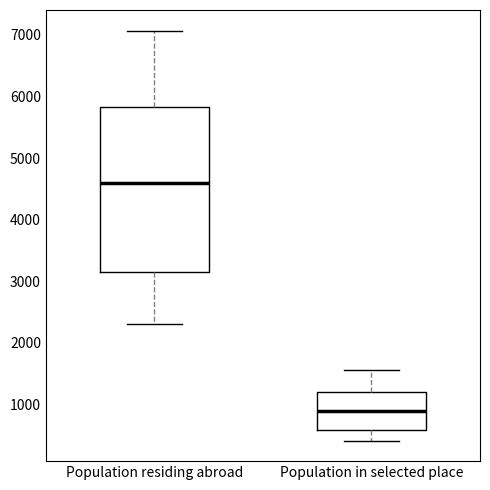

Which box's median line is the highest?

Population residing abroad